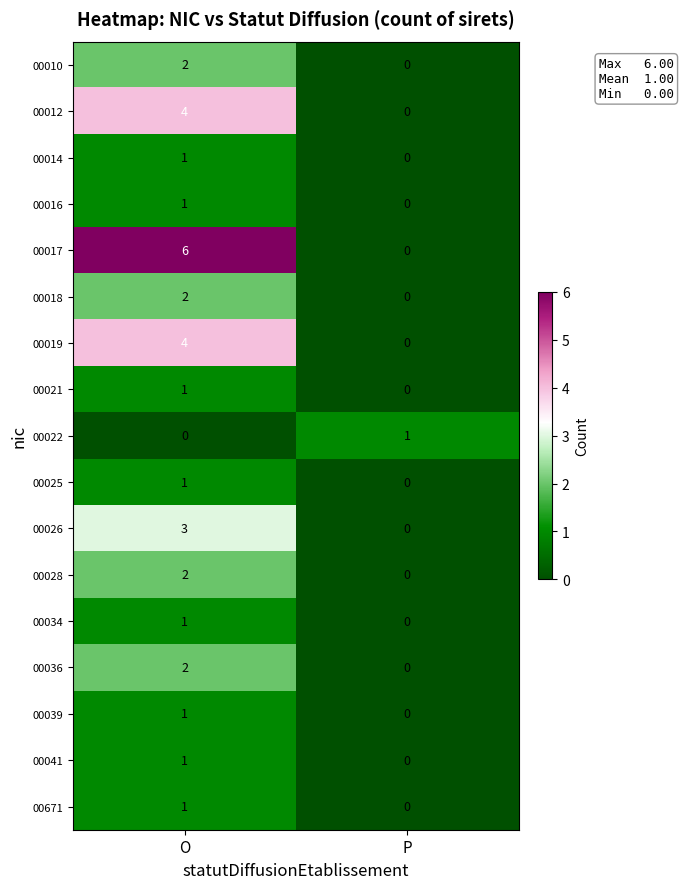

How many data points in 00014 are less than 1?

1